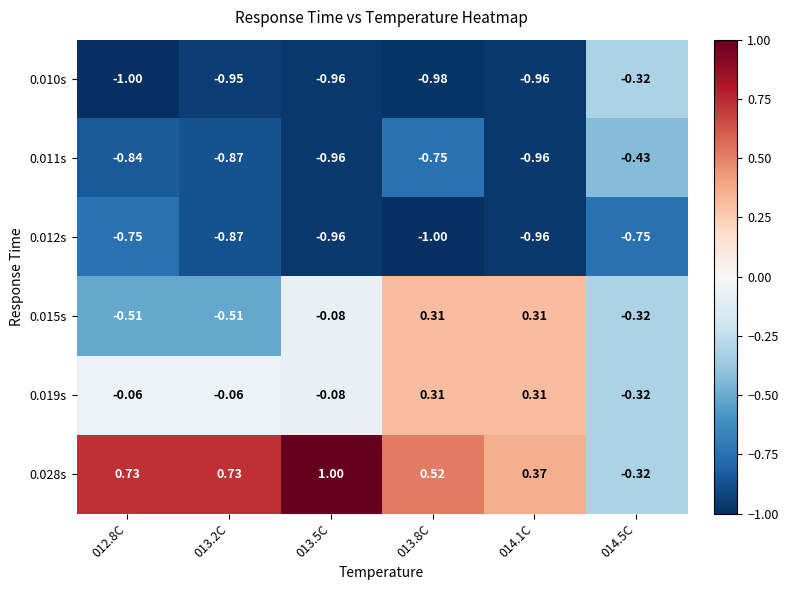

Is the value of 0.019s at 013.8C greater than the value of 0.012s at 013.2C?

Yes